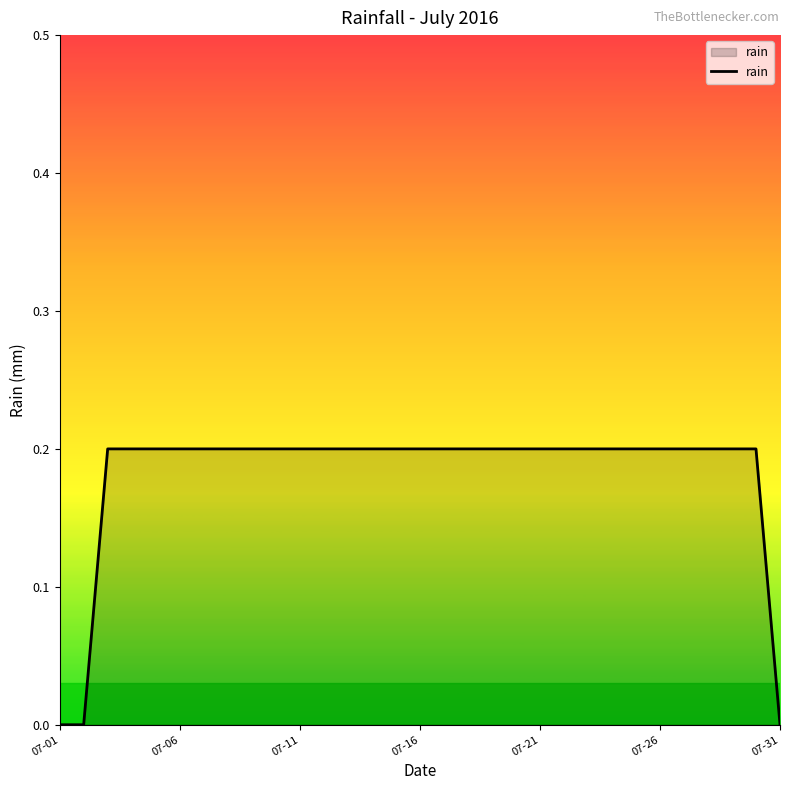

True or false: the data has more than 0 interior local peaks.

False